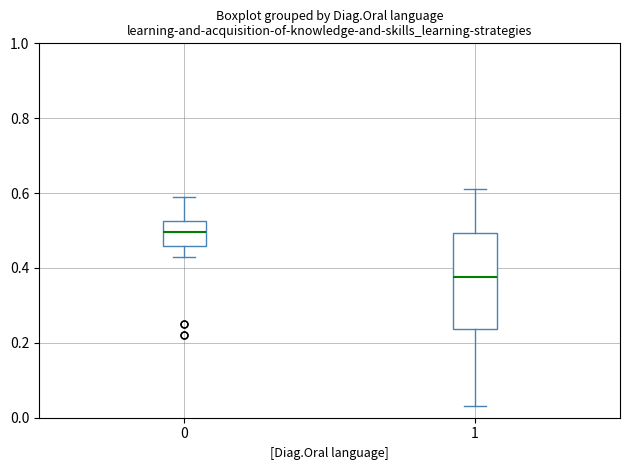

Reading left to right, transcribe this box plot: for each box, give where its median line is, the range the box spans, and where its two whiskers end, as read against the y-axis. The values are not printed on the chart, so give them approximately, as read against the axis.

0: median 0.50, box 0.46 to 0.52, whiskers 0.44 to 0.60
1: median 0.38, box 0.24 to 0.50, whiskers 0.04 to 0.62